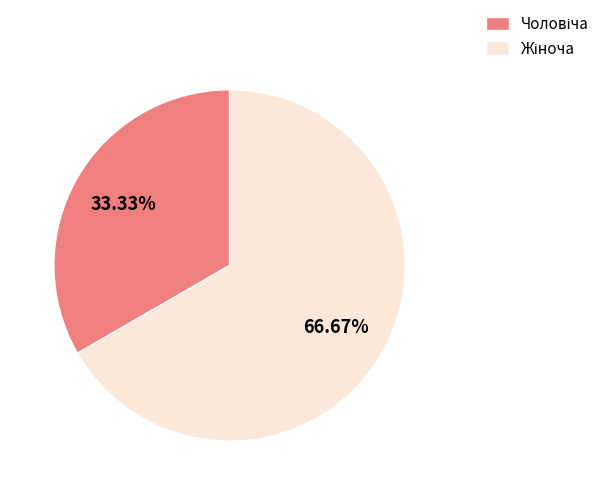

Is there a majority slice in this chart?

Yes